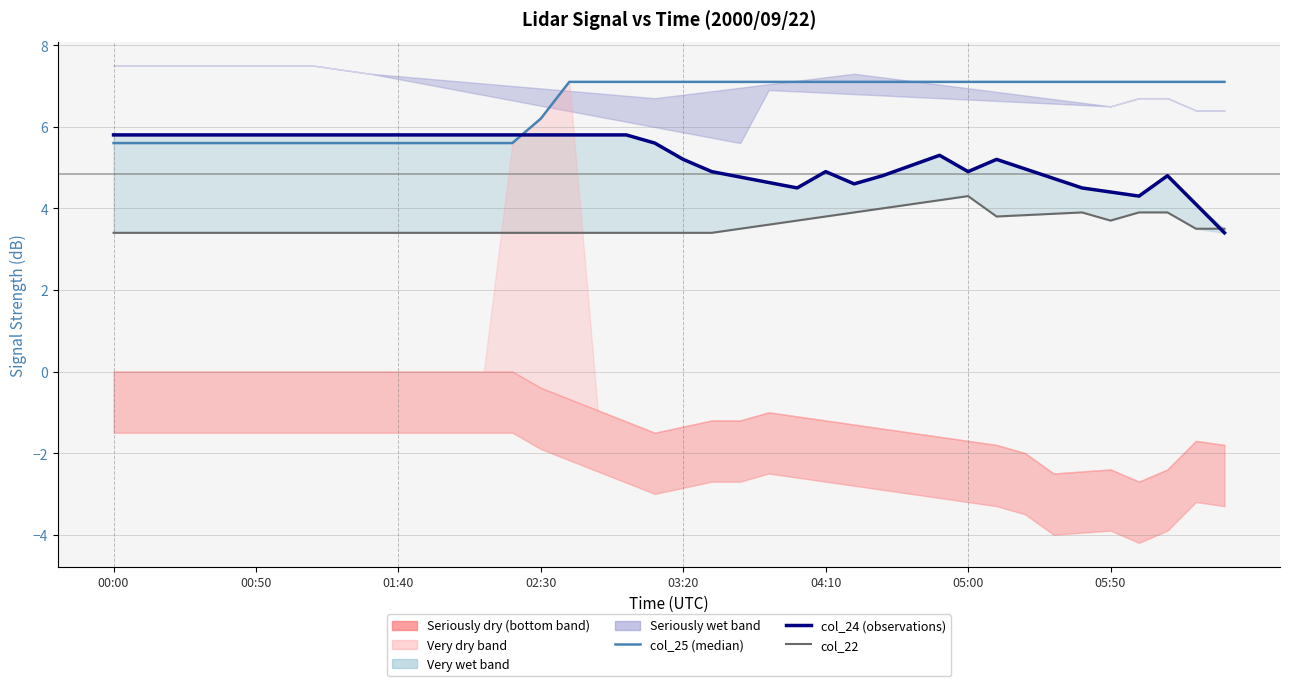

What is the difference between the maximum and minimum values in the col_25 (50th pctile) series?

1.5